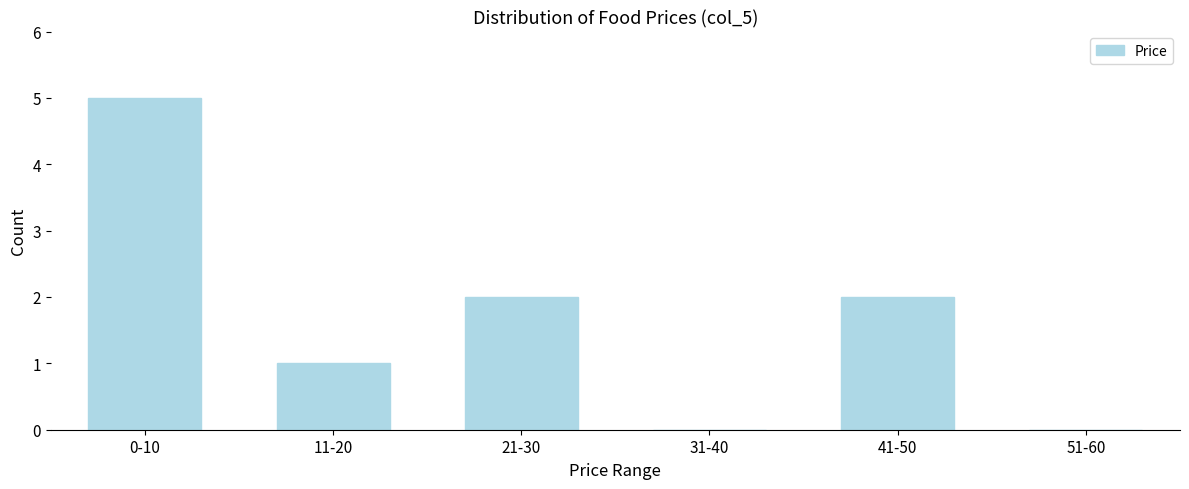

Reading left to right, extract all data points from this chart.

0-10=5	11-20=1	21-30=2	31-40=0	41-50=2	51-60=0